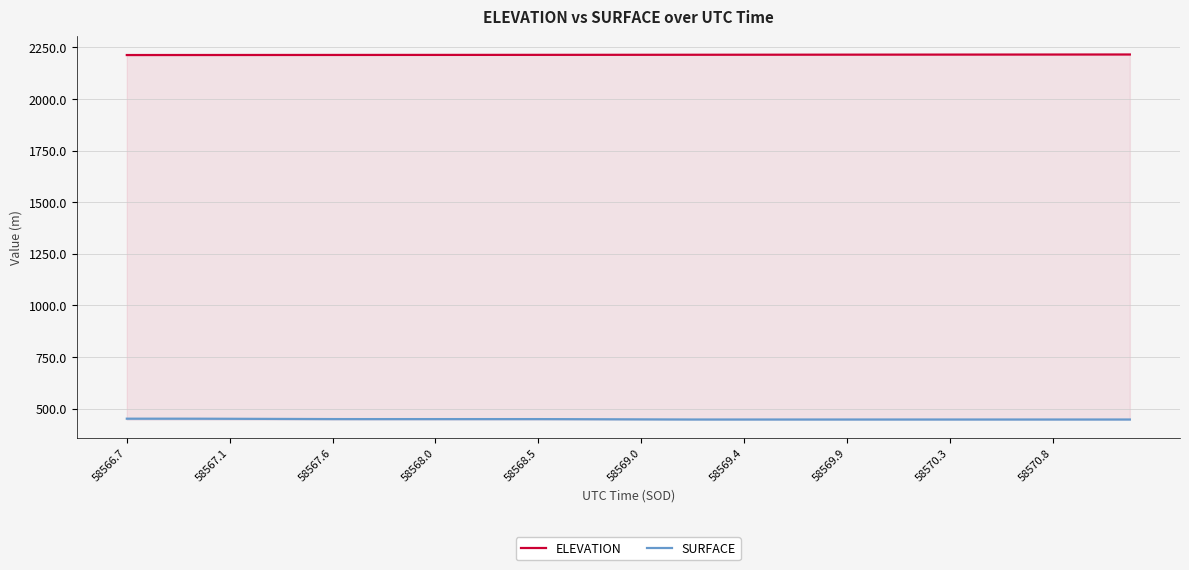

True or false: ELEVATION and SURFACE intersect in this chart.

False